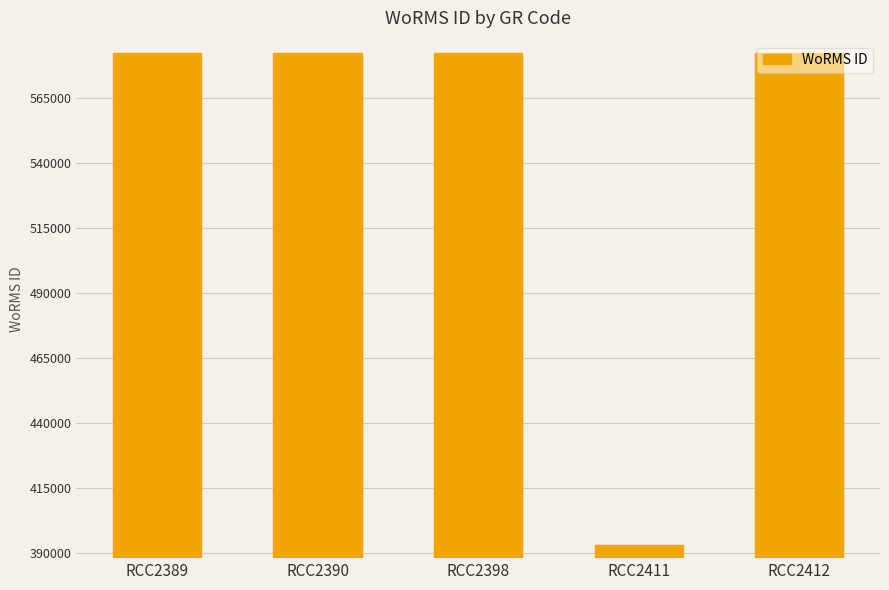

What is the change in value from RCC2390 to RCC2411?

-189048